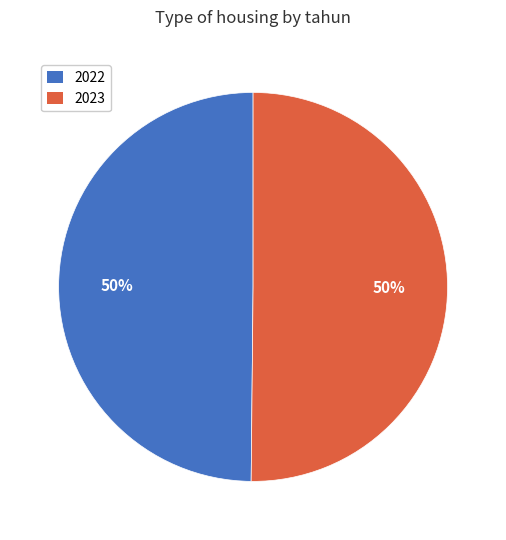

Approximately how many times larger is the value at 2023 compared to 2022?

1.0